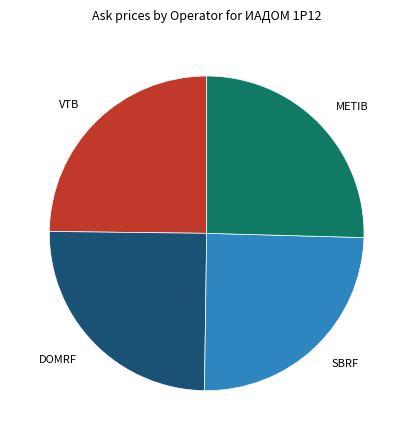

Is there a majority slice in this chart?

No